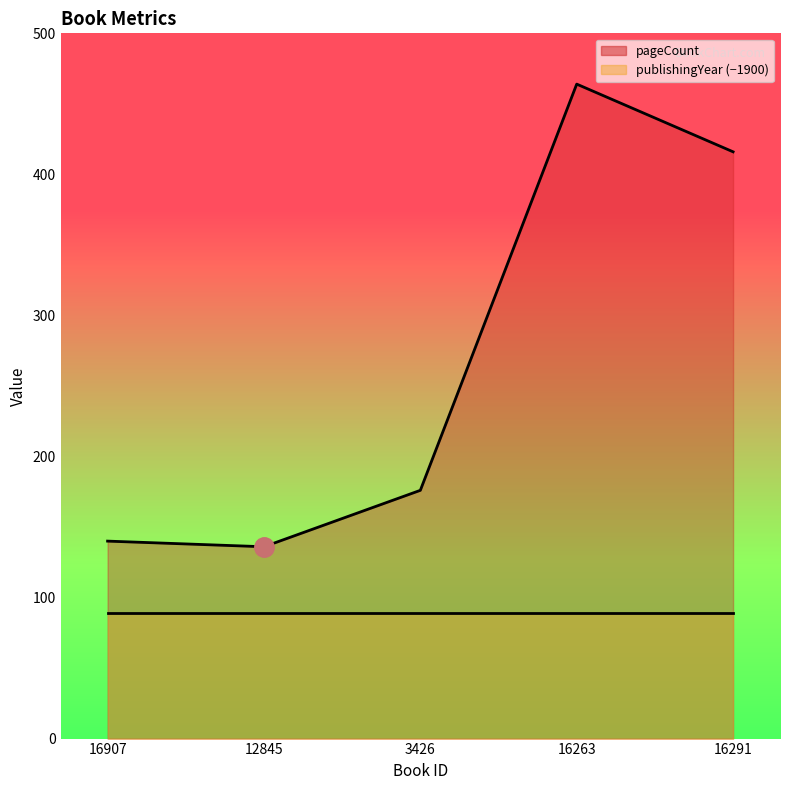

Where is the first local minimum?

12845